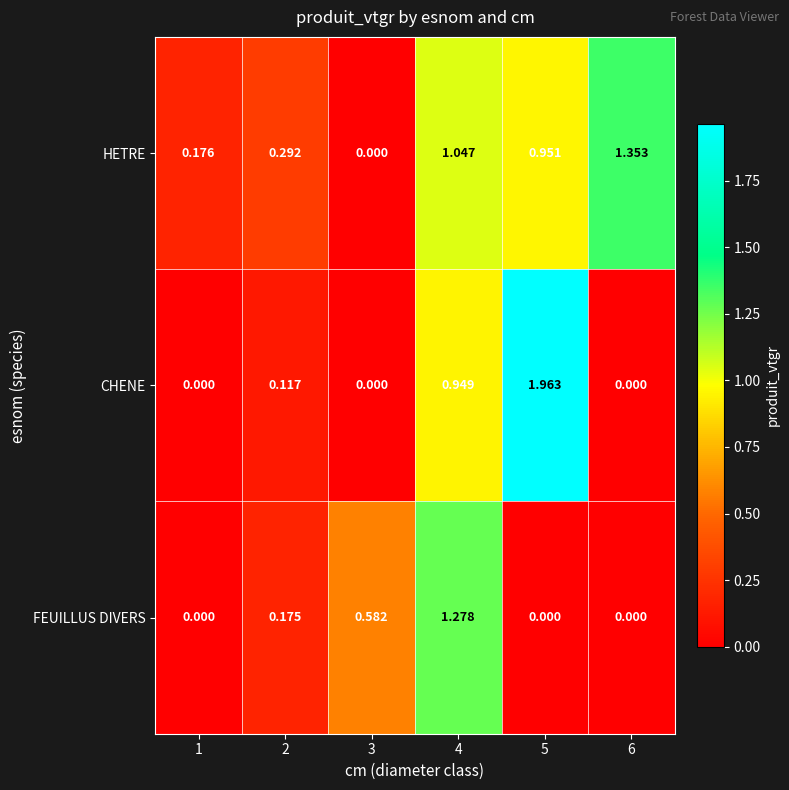

Which series has the largest total across all categories?

HETRE